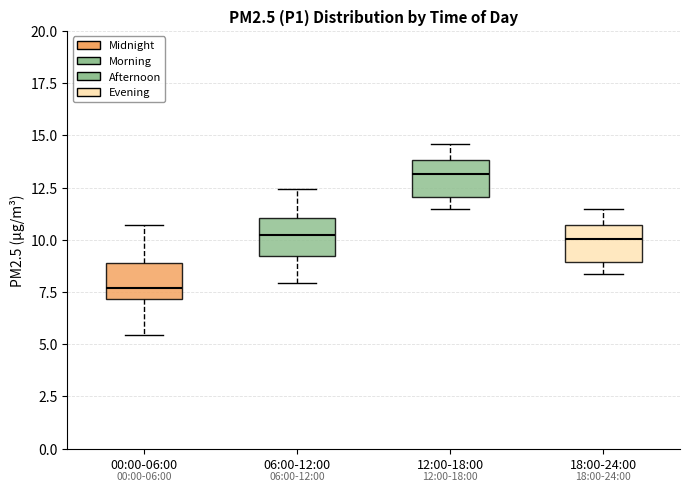

Which box has the highest median line?

12:00-18:00